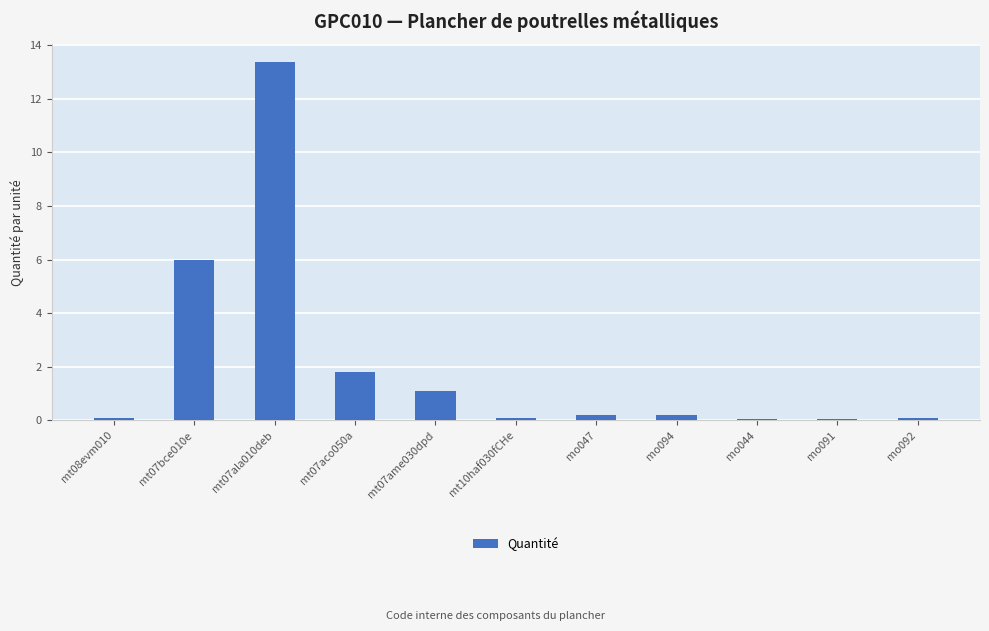

What is the maximum value shown in the chart?

13.4